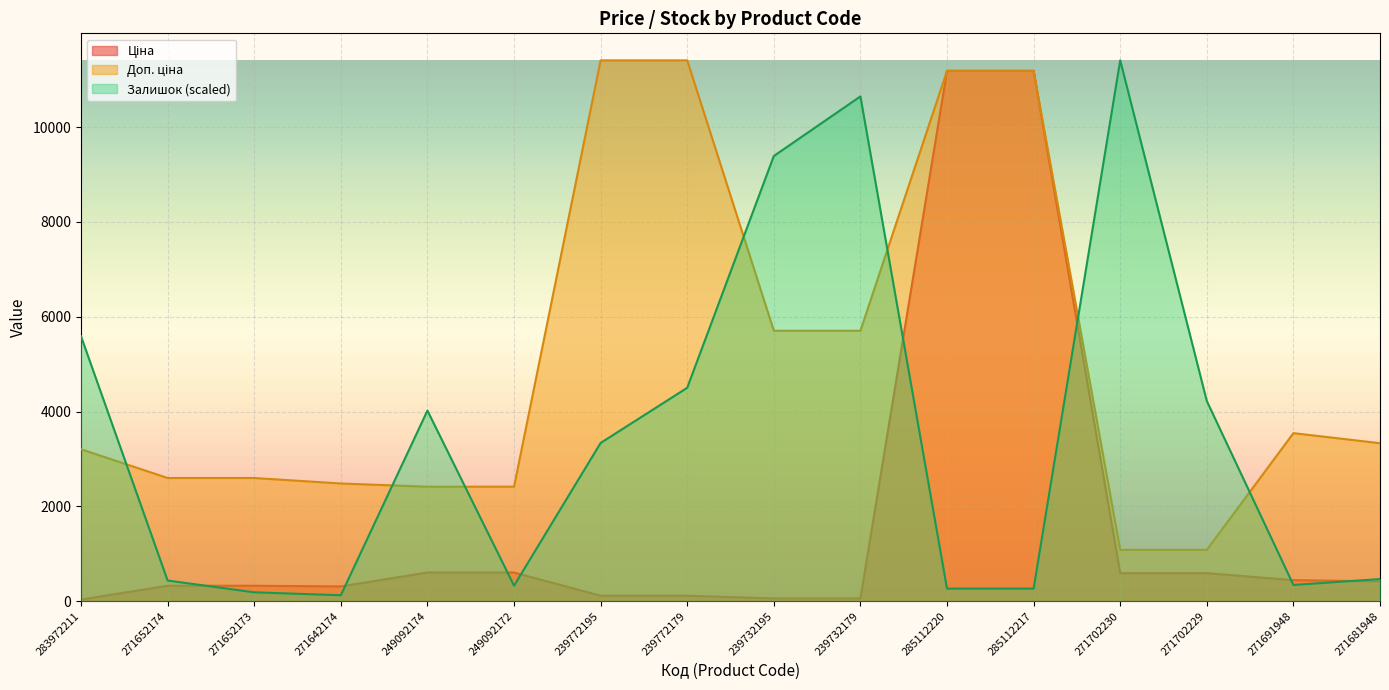

How many data points in Ціна are above 416?

8